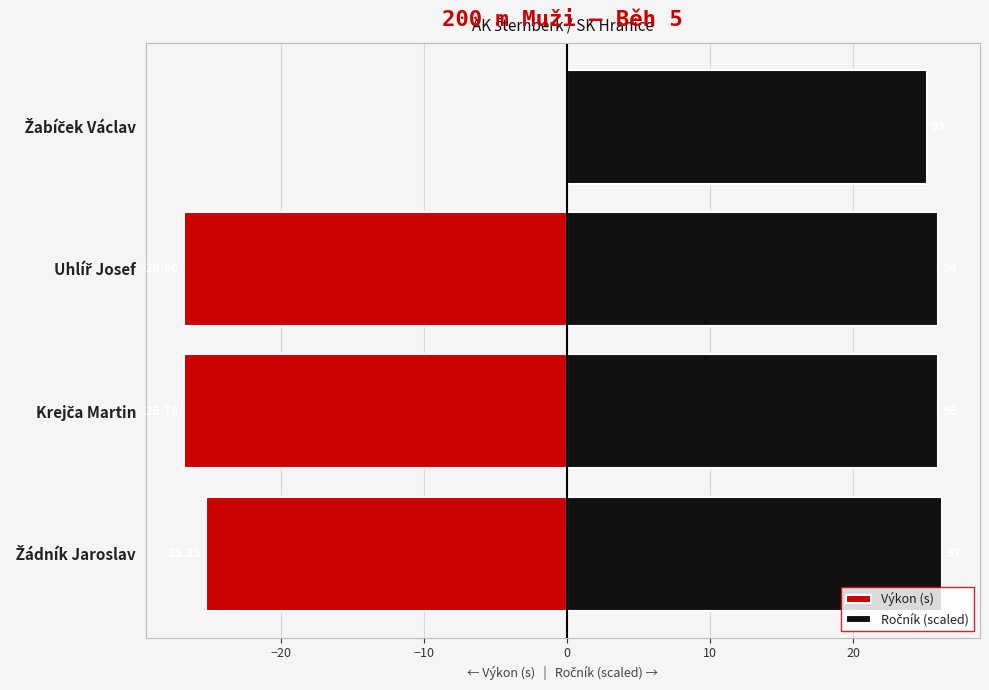

What is the lowest value of the Výkon (s) series?

-26.8